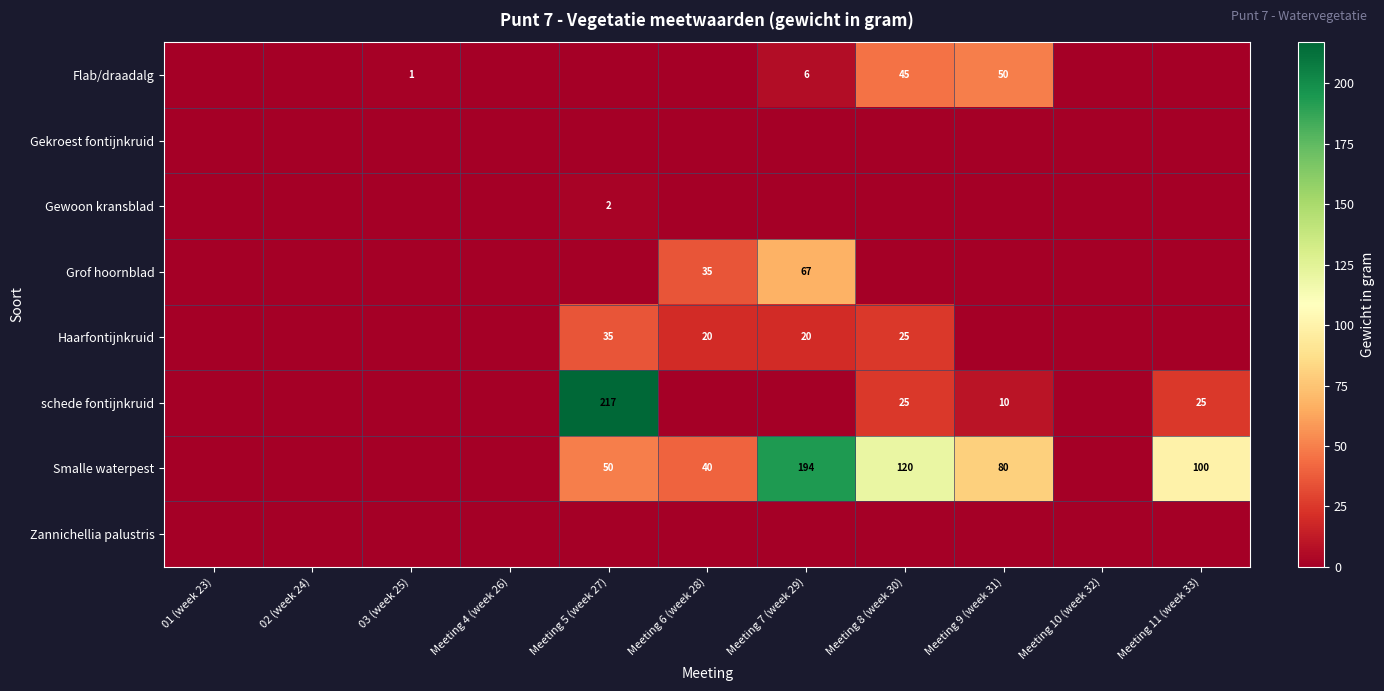

What is the difference between the schede fontijnkruid values at Meeting 11 (week 33) and Meeting 9 (week 31)?

15